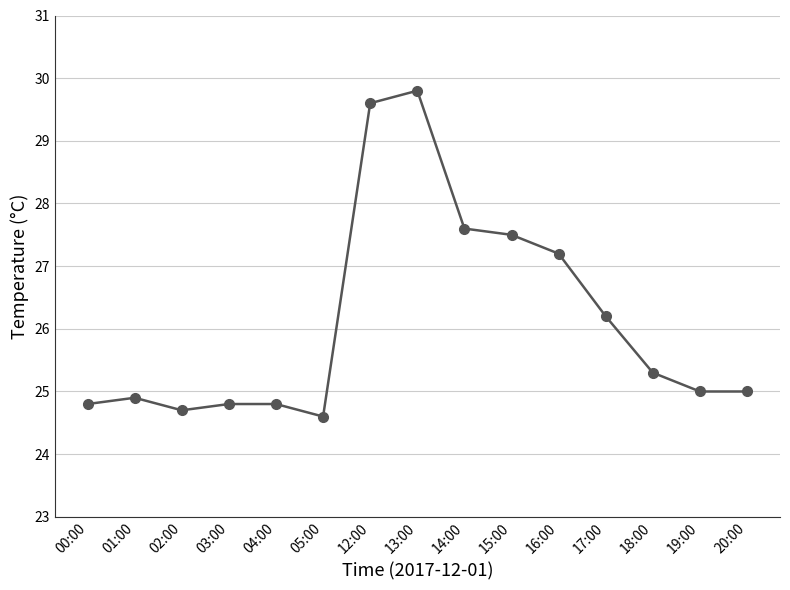

What is the ratio of the value at 04:00 to the value at 03:00?

1.0